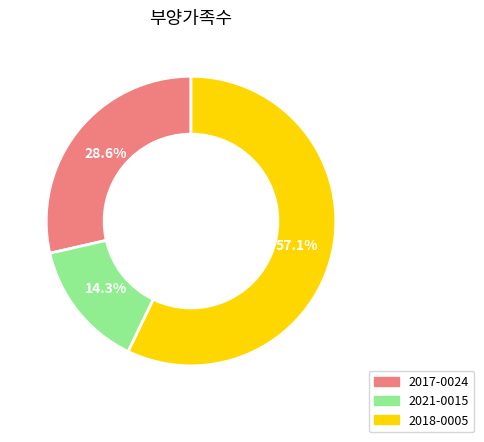

To the nearest percent, what is the average slice percentage?

33%